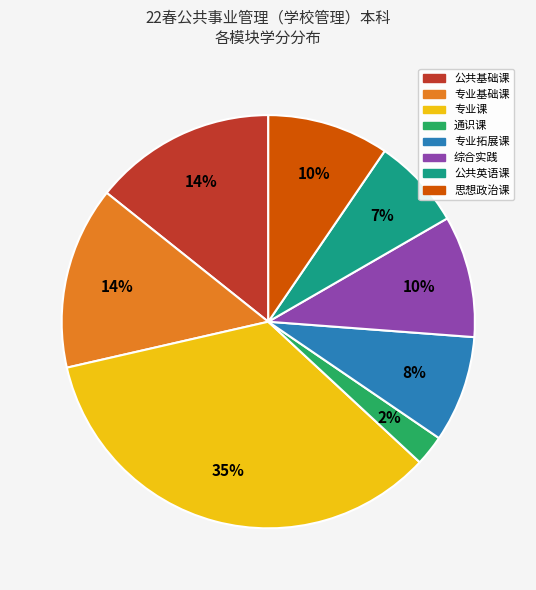

To the nearest percent, what portion does 公共基础课 represent?

14%